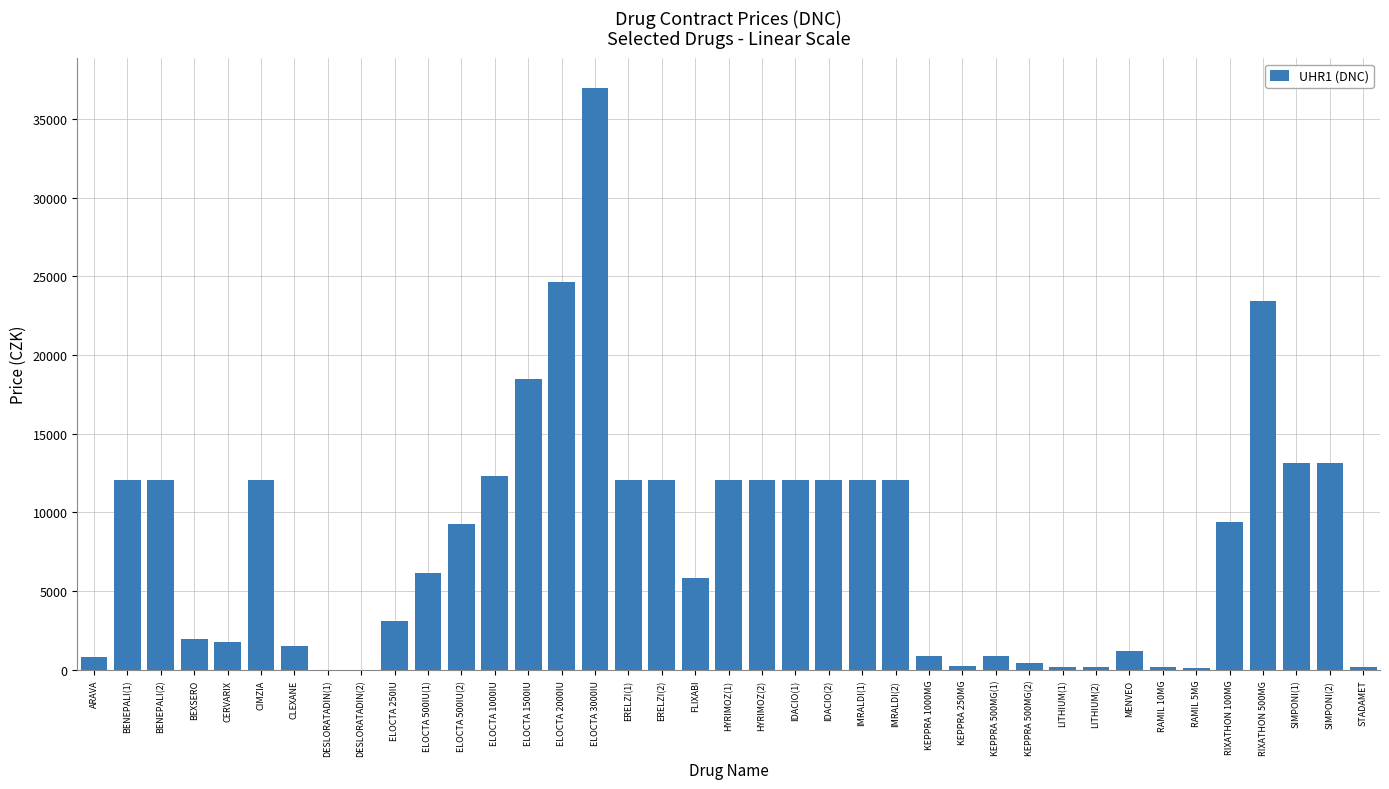

How many series are shown in this chart?

1